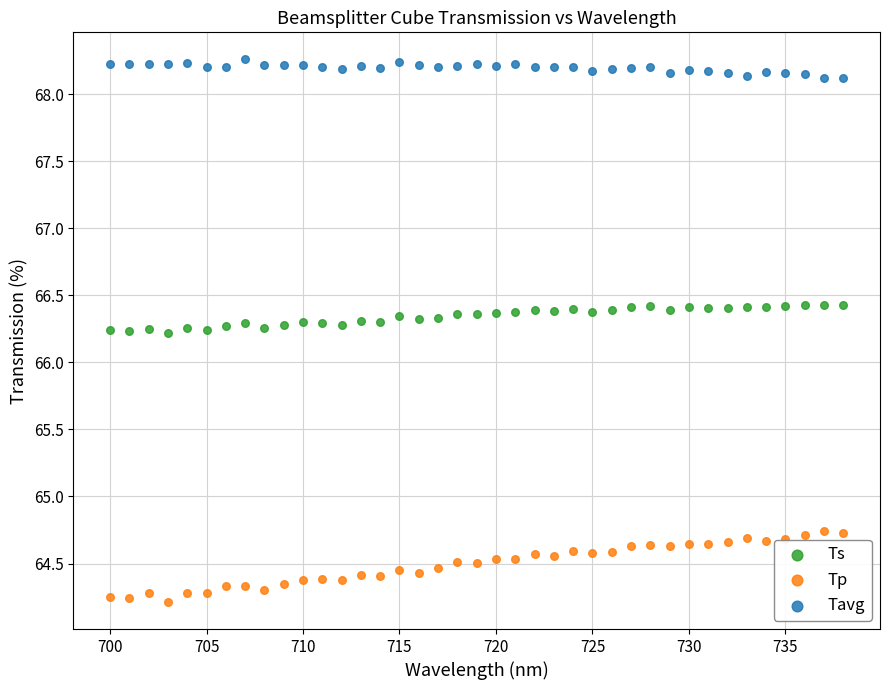

What are all the series names shown in the legend?

Ts, Tp, Tavg